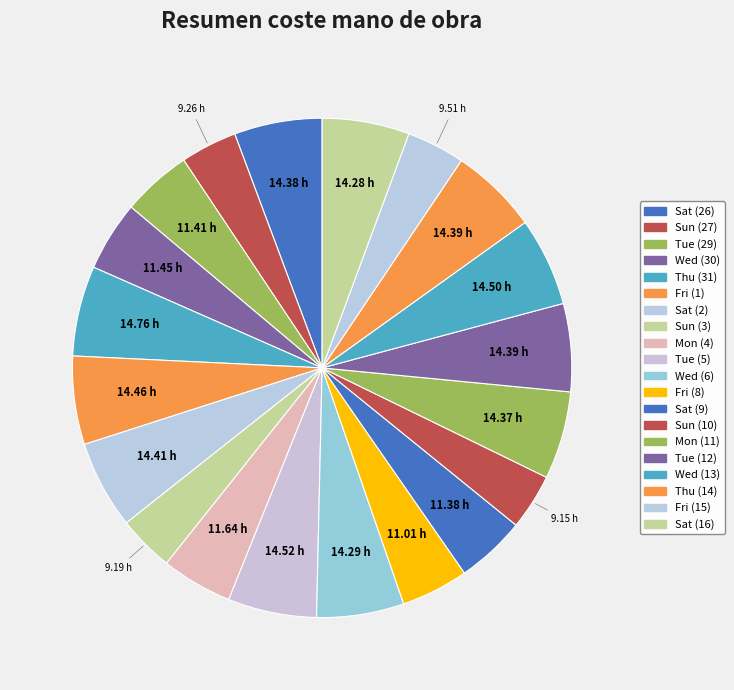

Combined, do Thu (31) and Wed (13) account for over 50%?

No